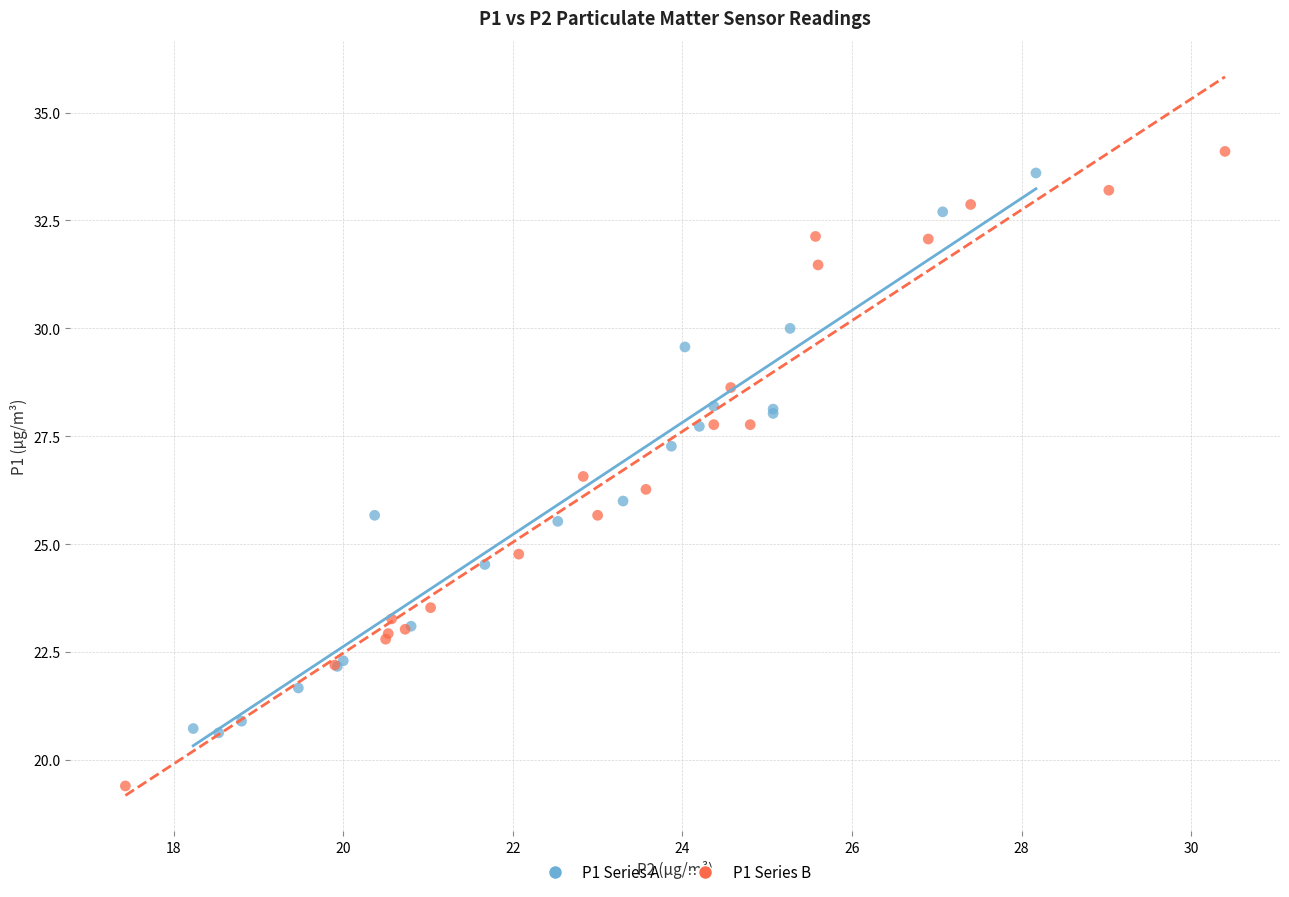

Which series reaches the minimum Y coordinate?

P1 Series B